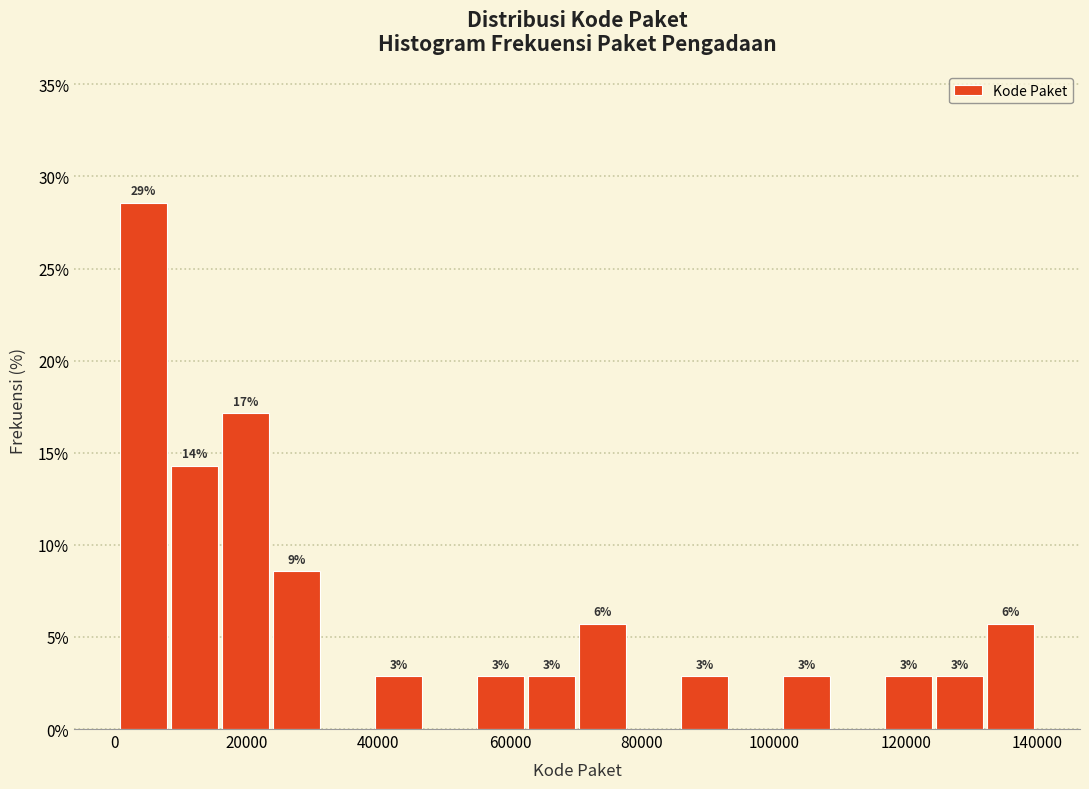

Read against the x-axis, roughly where is the centre of the tallest bar?

4000